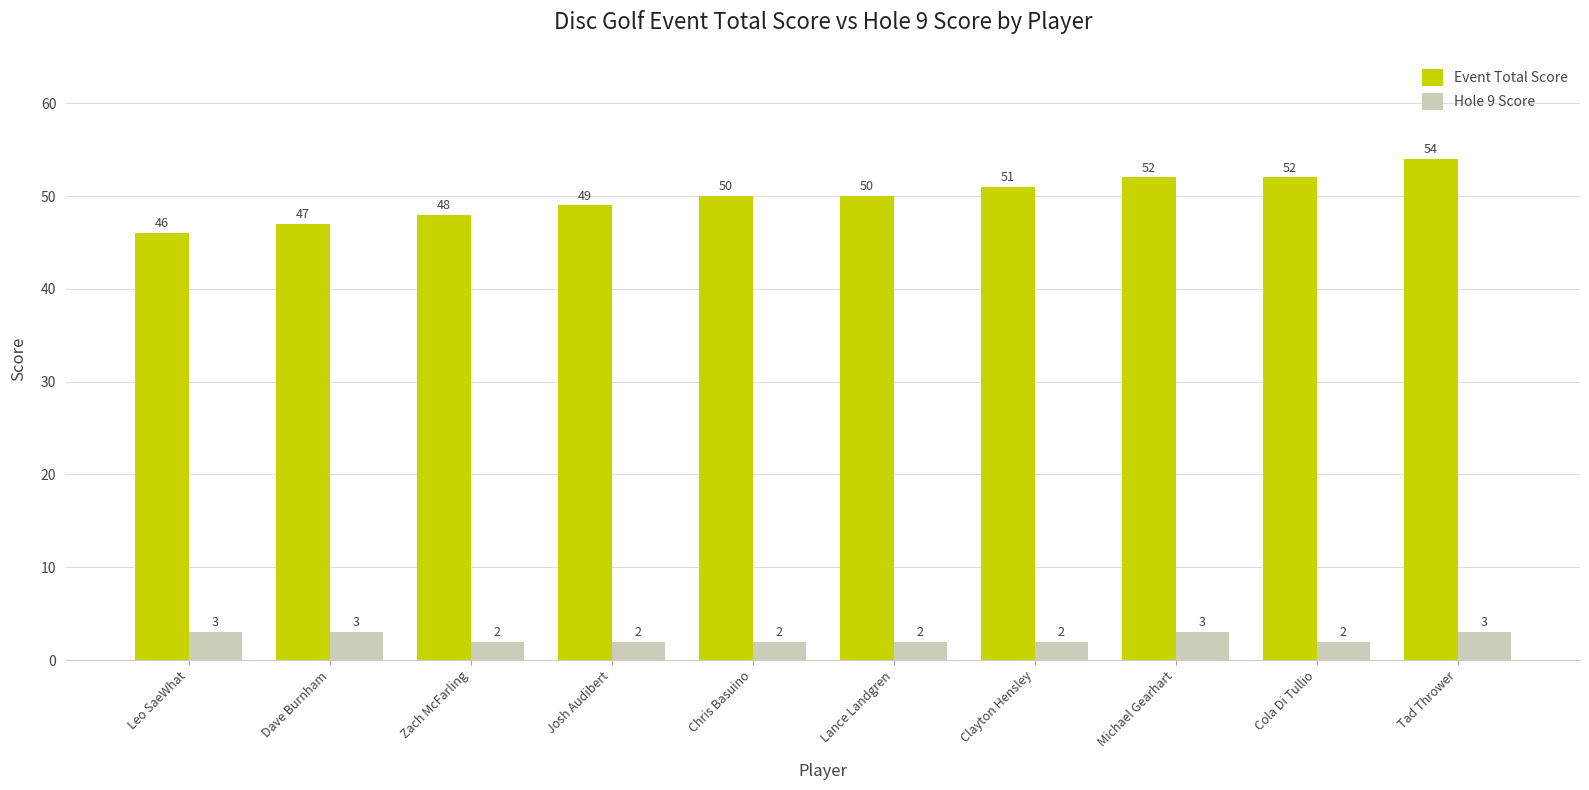

Rank the series by their maximum value, from highest to lowest.

Event Total Score, Hole 9 Score